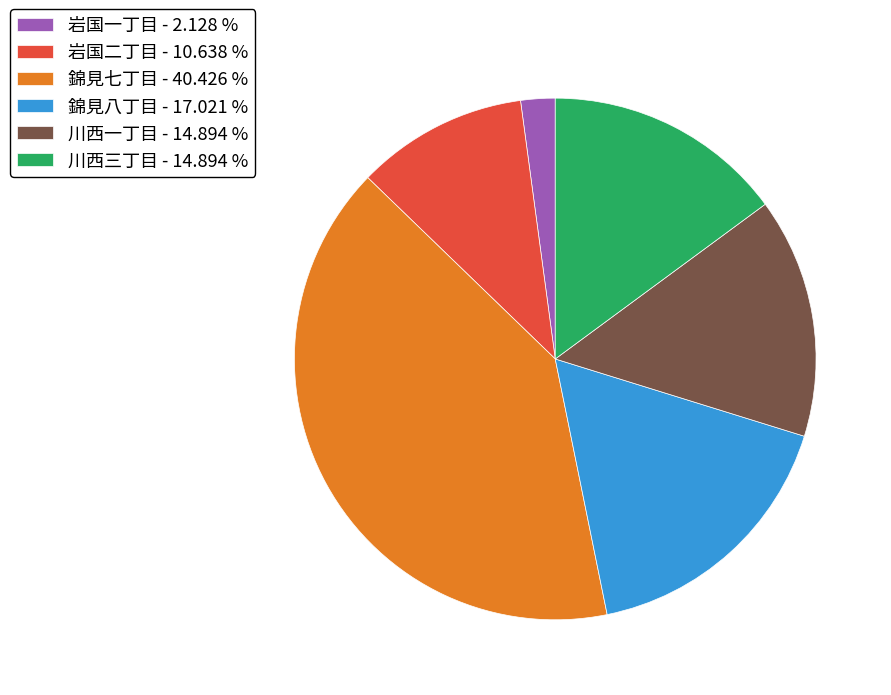

Which has a higher value, 岩国二丁目 - 10.638 % or 錦見八丁目 - 17.021 %?

錦見八丁目 - 17.021 %